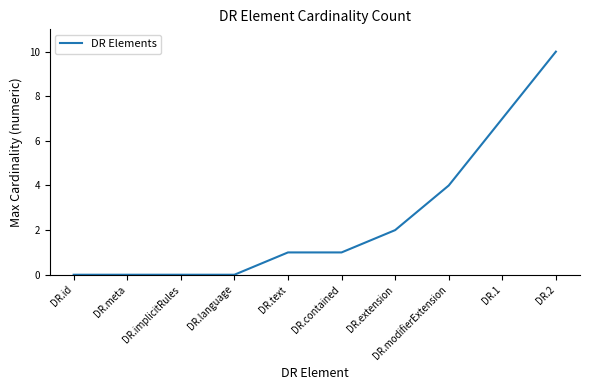

Reading right to left, list all the values displayed in this chart.

10	7	4	2	1	1	0	0	0	0